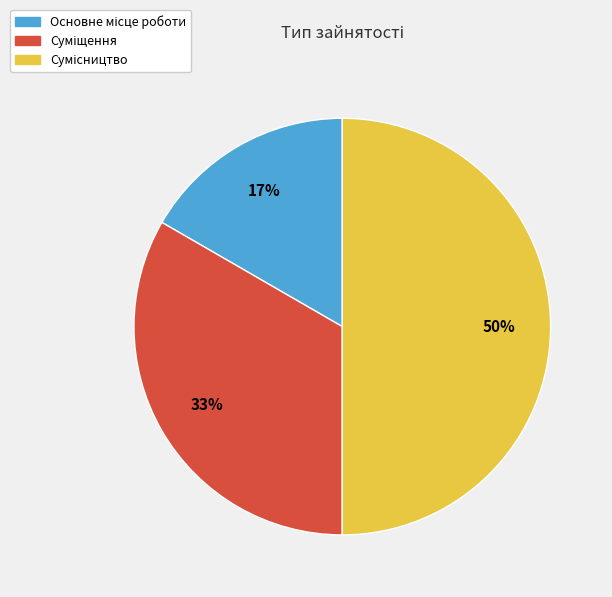

To the nearest percent, what is the difference between the largest and smallest slice percentages?

33%